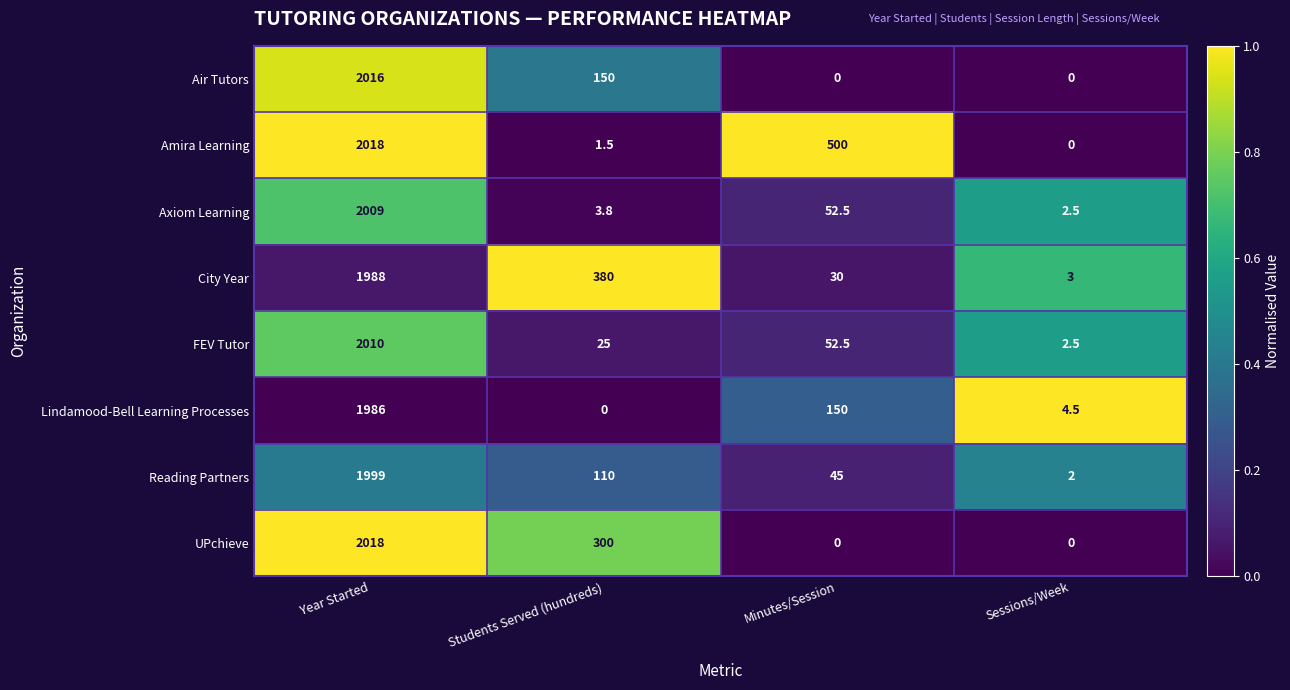

The value of Amira Learning at Students Served (hundreds) is 2.1. True or false?

False